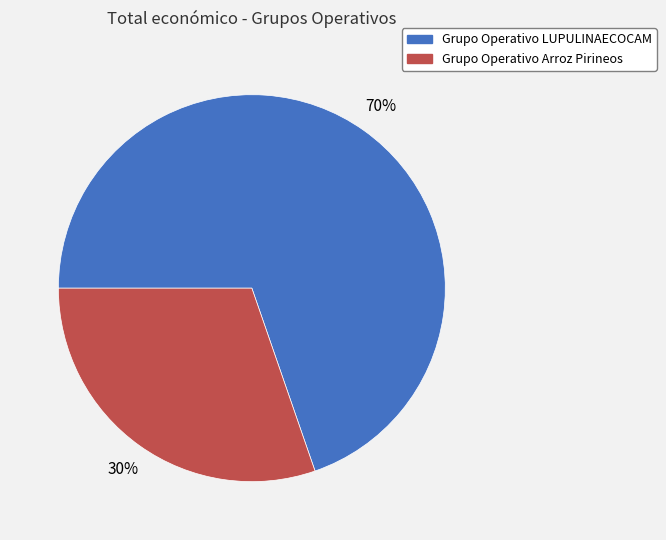

To the nearest percent, what is the average slice percentage?

50%